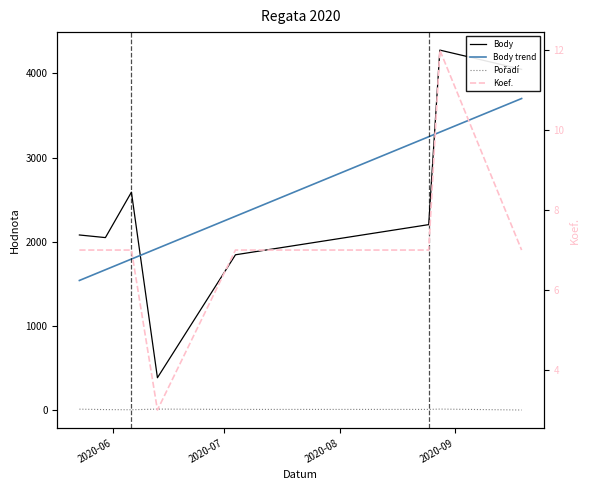

Which category has the highest value across all series?

2020-08-28